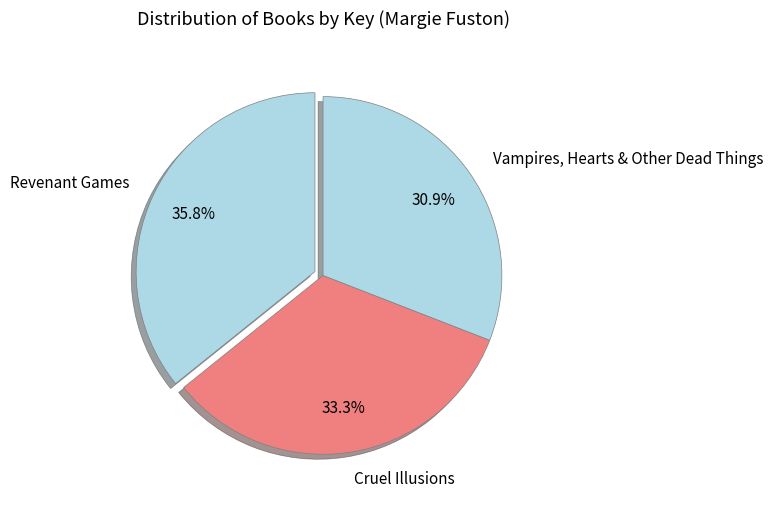

Count the number of slices in the pie.

3